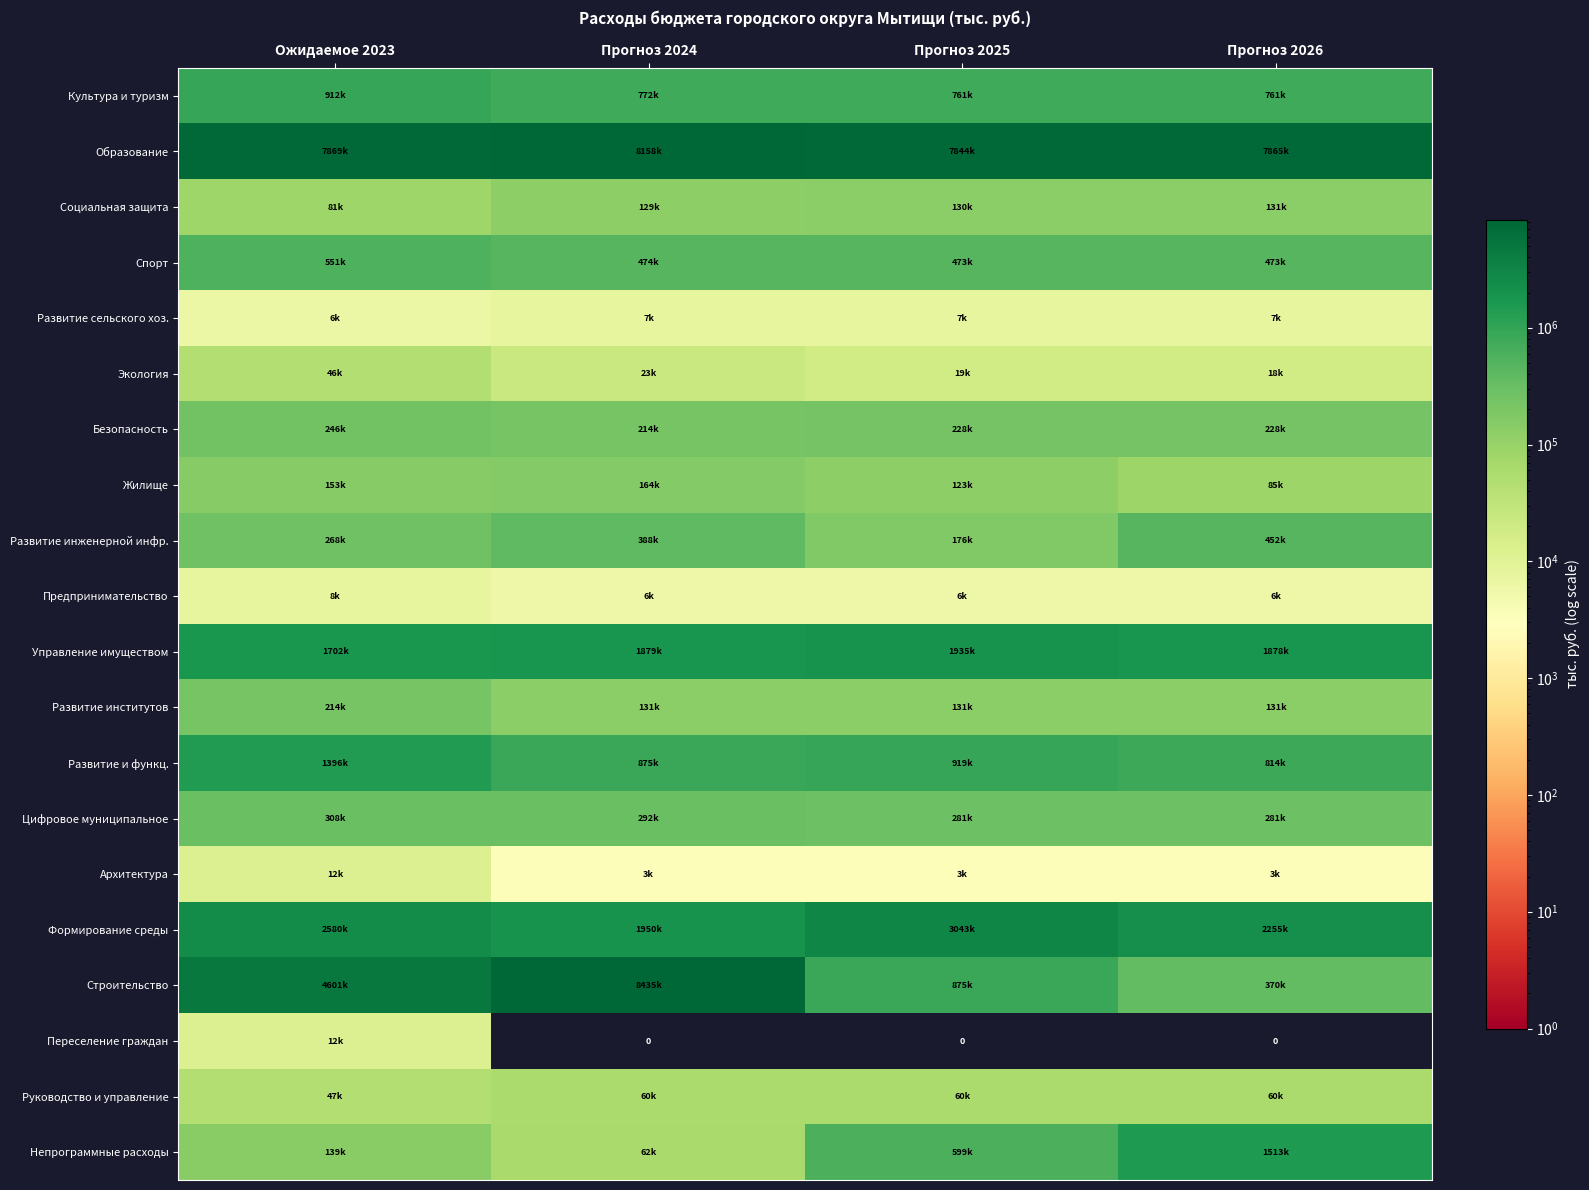

How many distinct data groups are displayed?

20